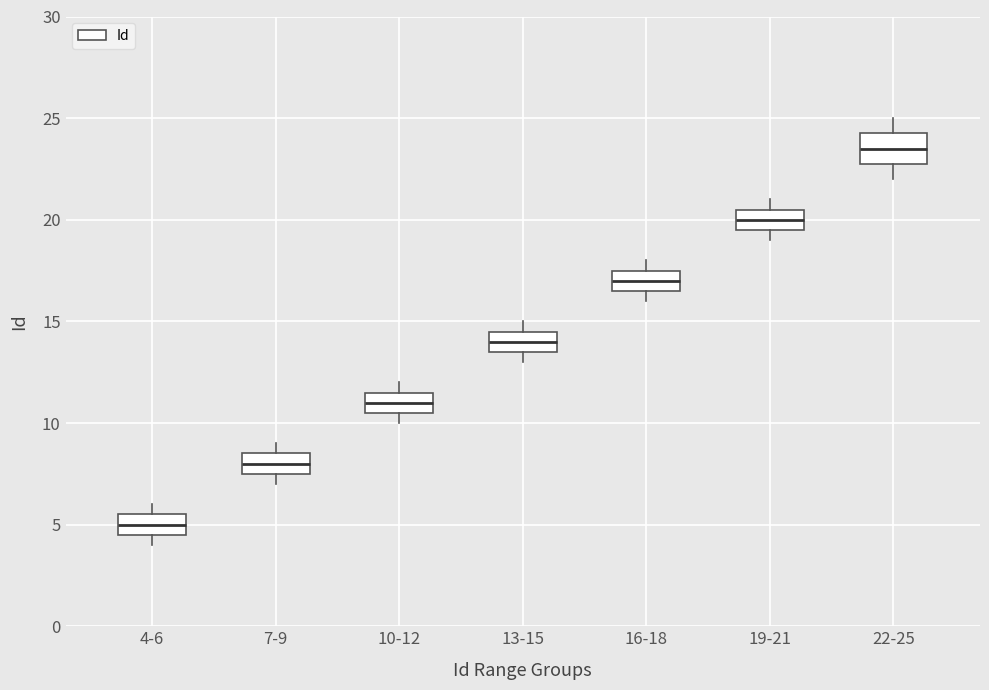

Which box has the highest median line?

22-25